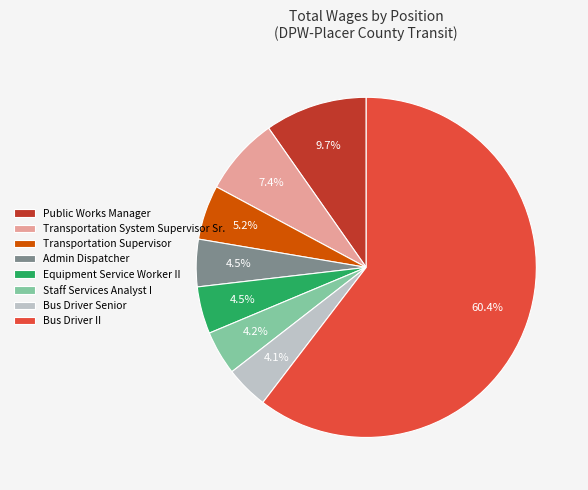

What portion of the pie excludes Admin Dispatcher?

95.5%